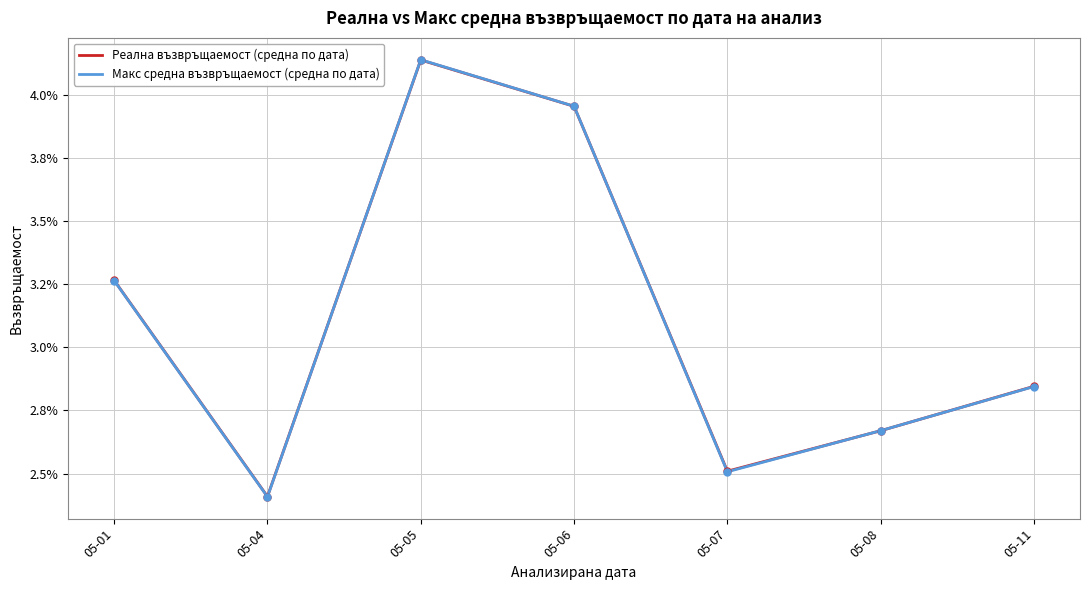

What are all the series names shown in the legend?

Реална възвръщаемост (средна по дата), Макс средна възвръщаемост (средна по дата)